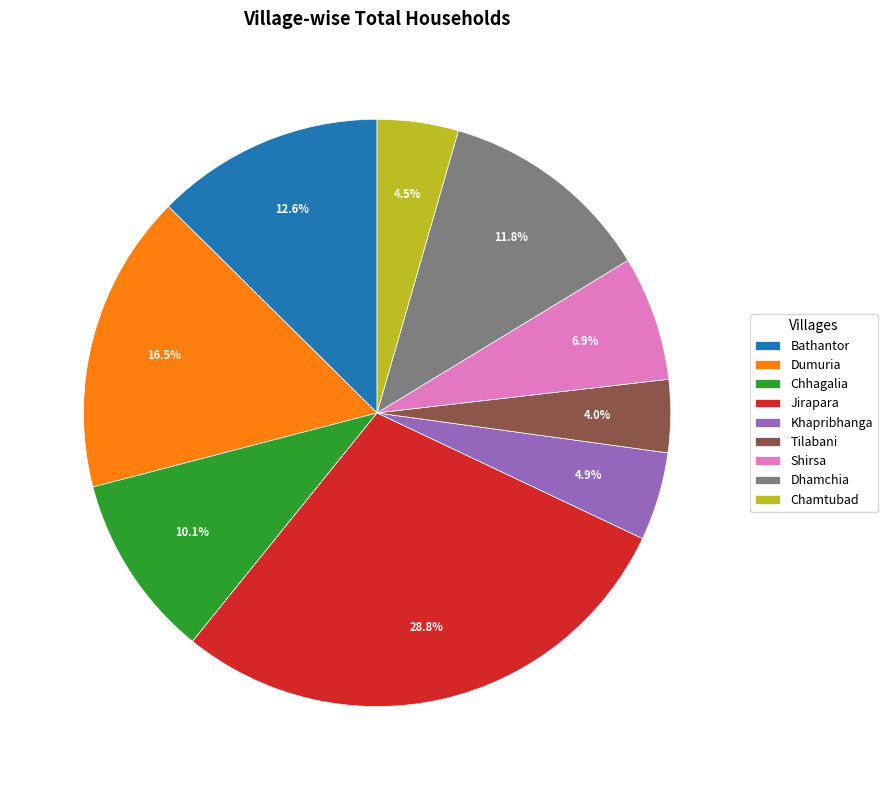

To the nearest percent, what percentage of the pie is Chhagalia?

10%